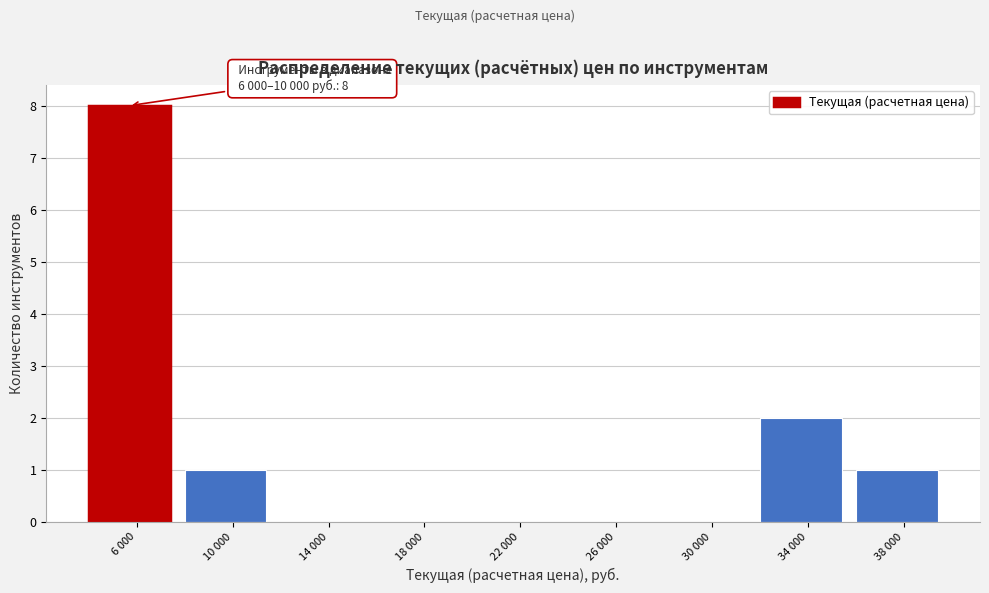

What is the maximum value shown in the chart?

8